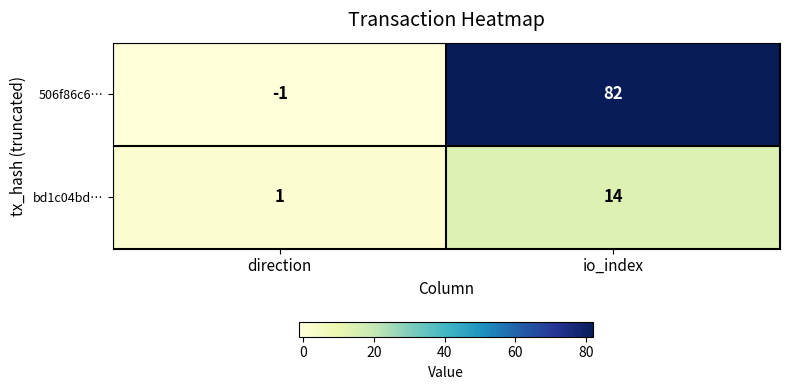

Count the number of categories in the chart.

2